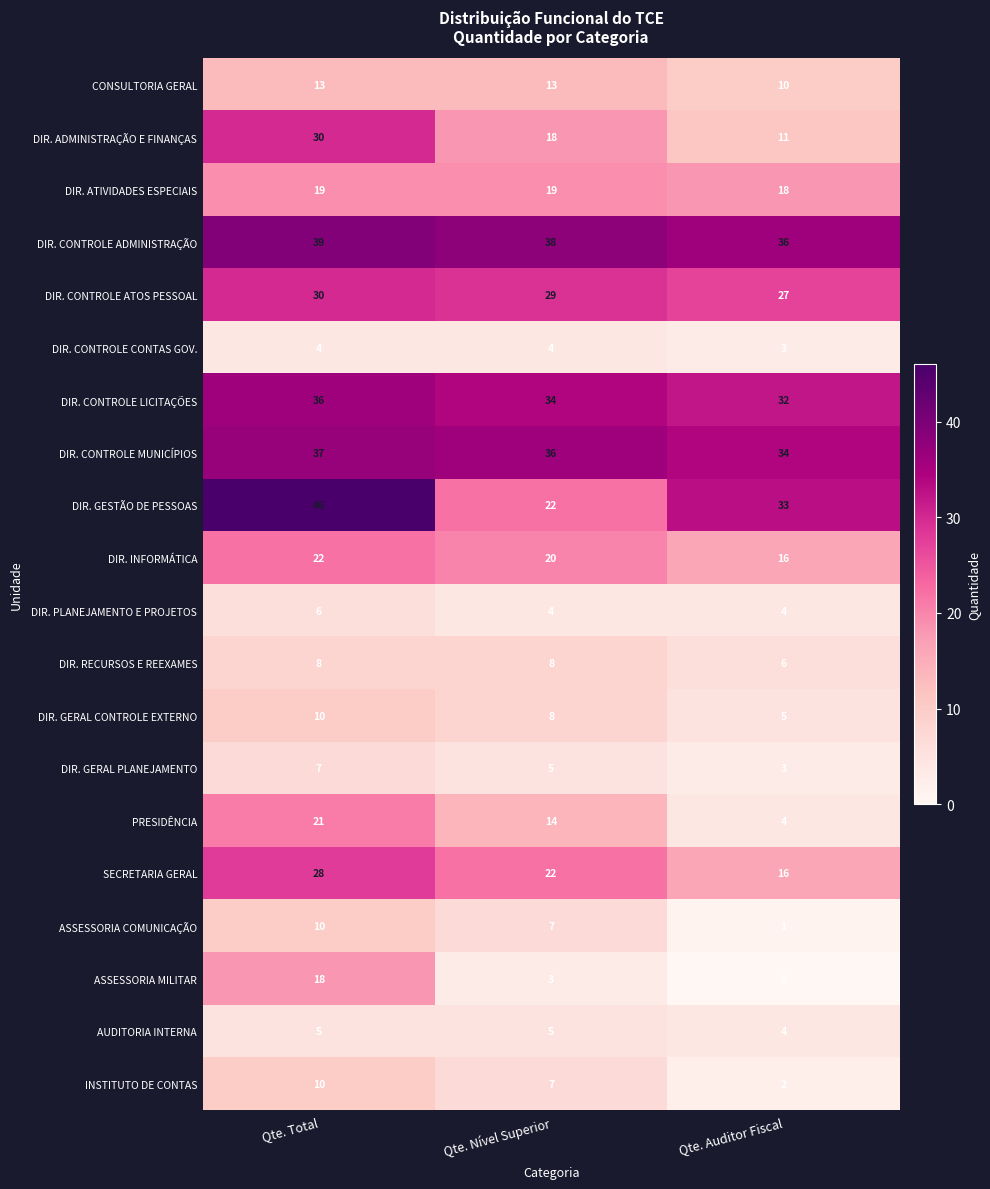

What is the greatest value displayed?

46